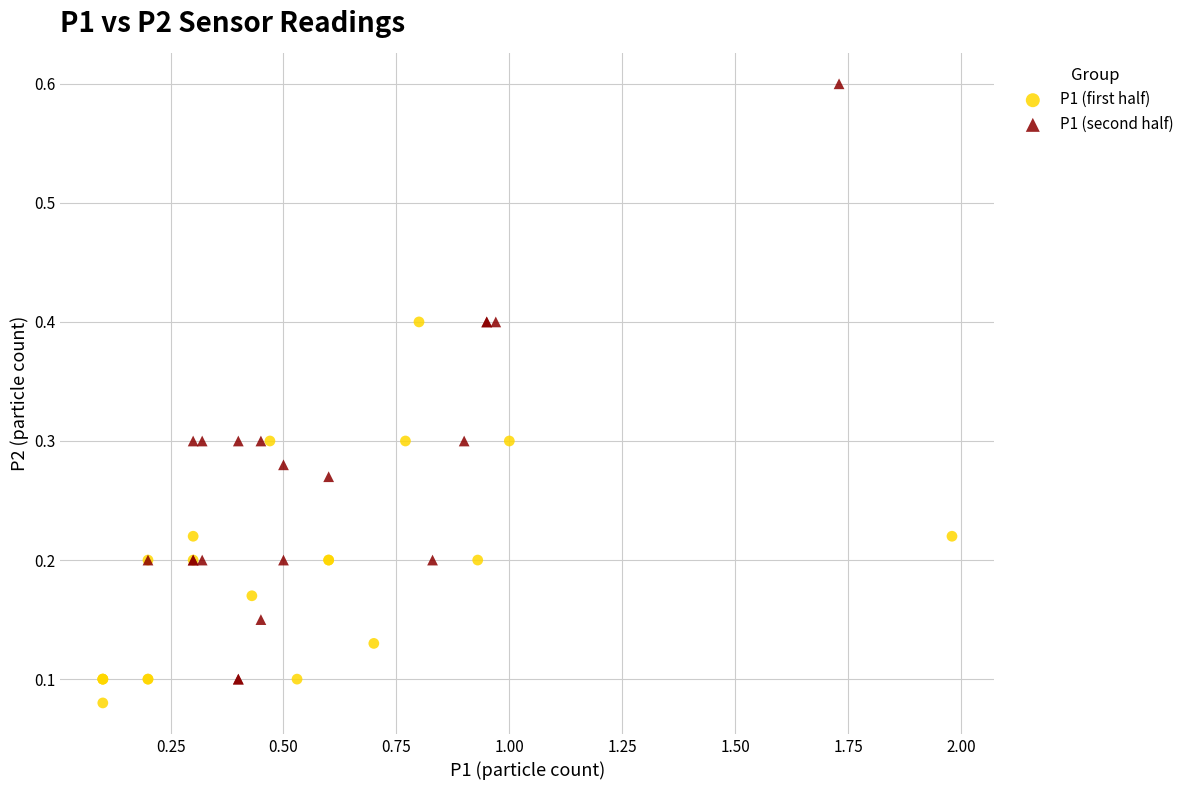

Which series reaches the maximum Y coordinate?

P1 (second half)